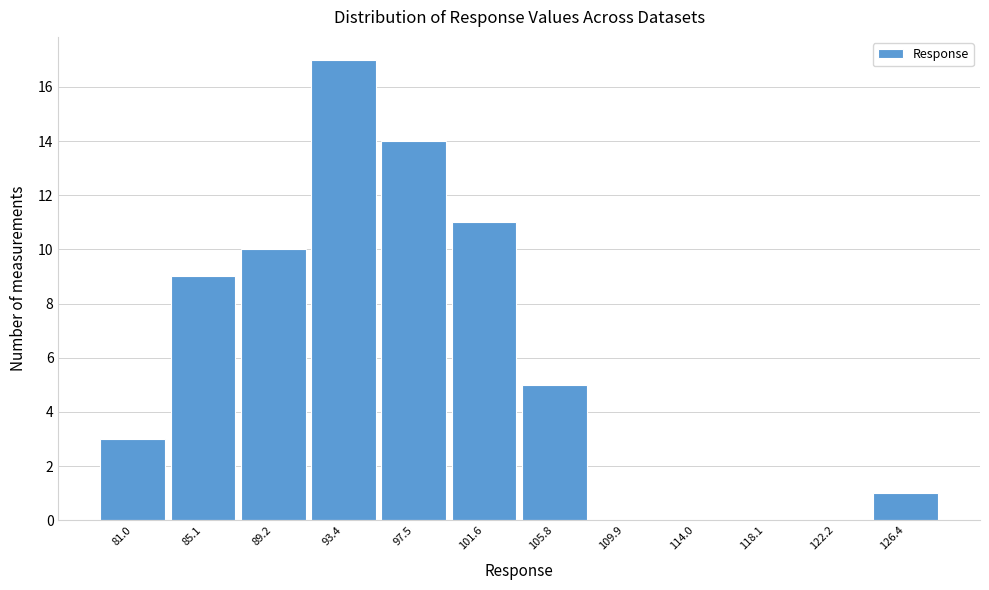

Reading left to right, what are all the values shown in this chart?

81.0=3	85.1=9	89.2=10	93.4=17	97.5=14	101.6=11	105.8=5	109.9=0	114.0=0	118.1=0	122.2=0	126.4=1